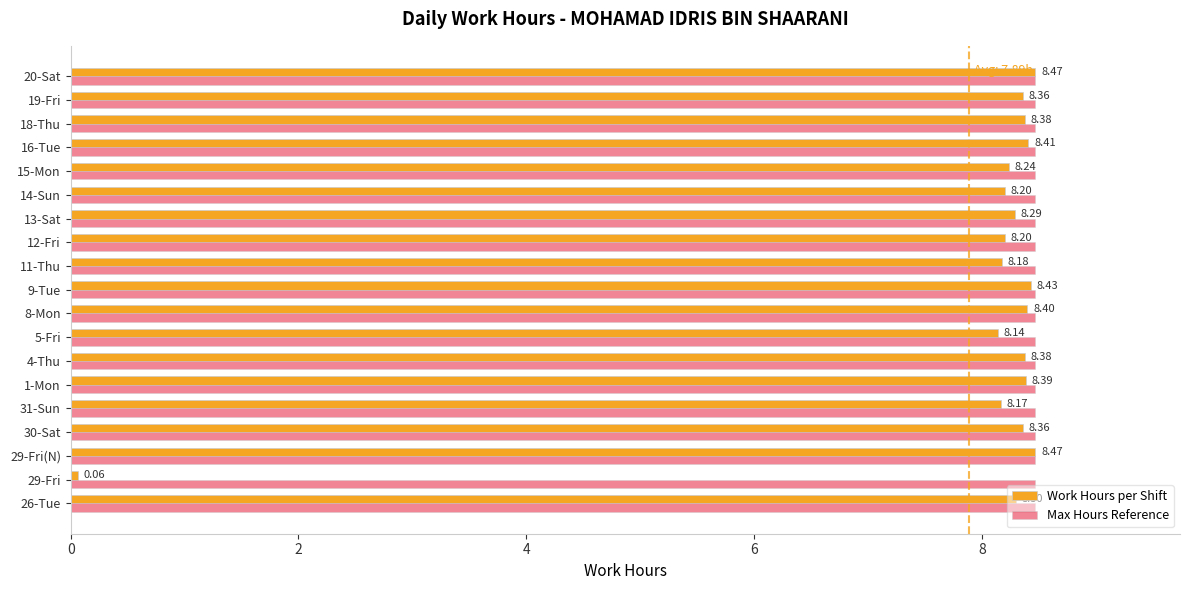

What is the spread (max minus min) of values at 14-Sun?

0.3